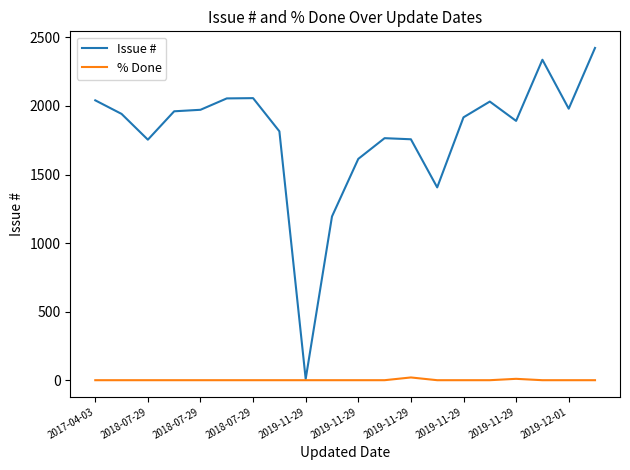

Which series has the largest total across all categories?

Issue #